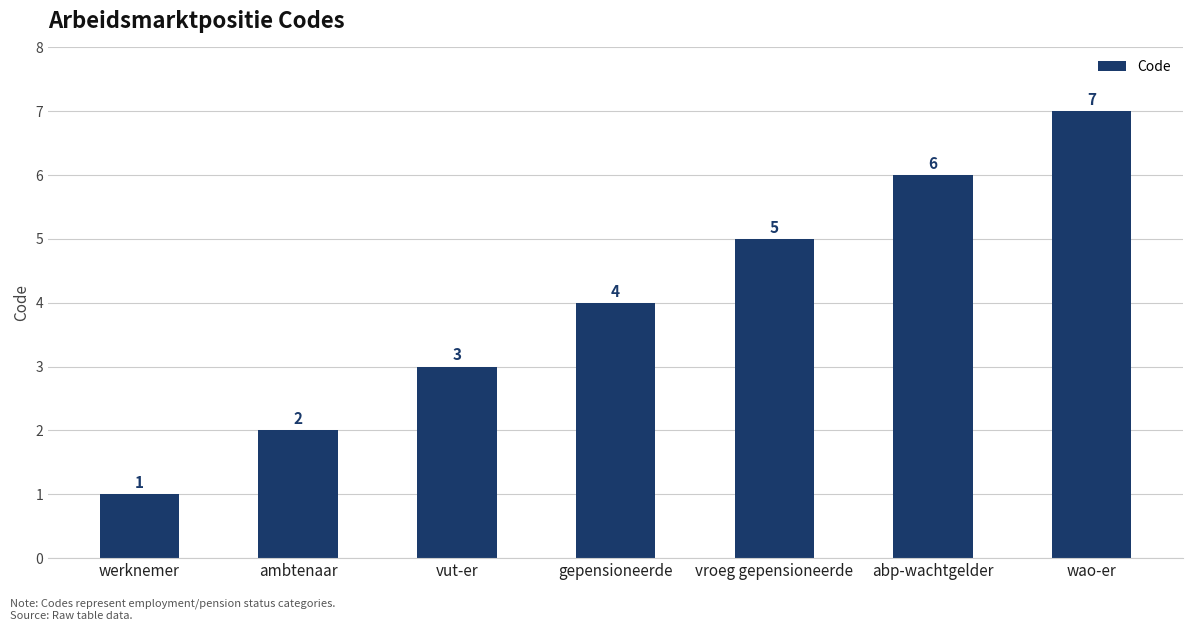

What is the approximate value at vroeg gepensioneerde?

5